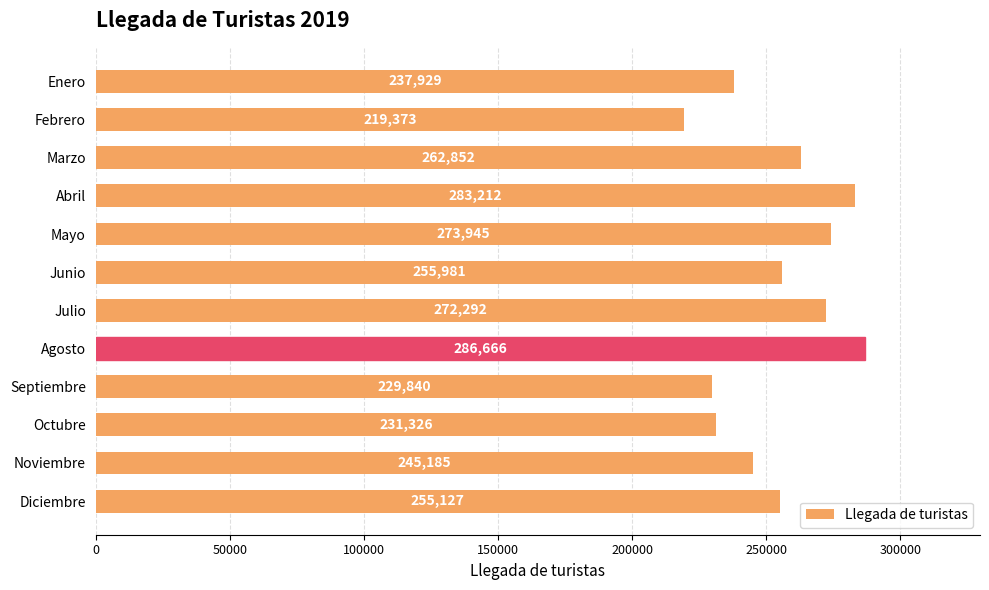

Approximately how many times larger is the value at Septiembre compared to Octubre?

1.0